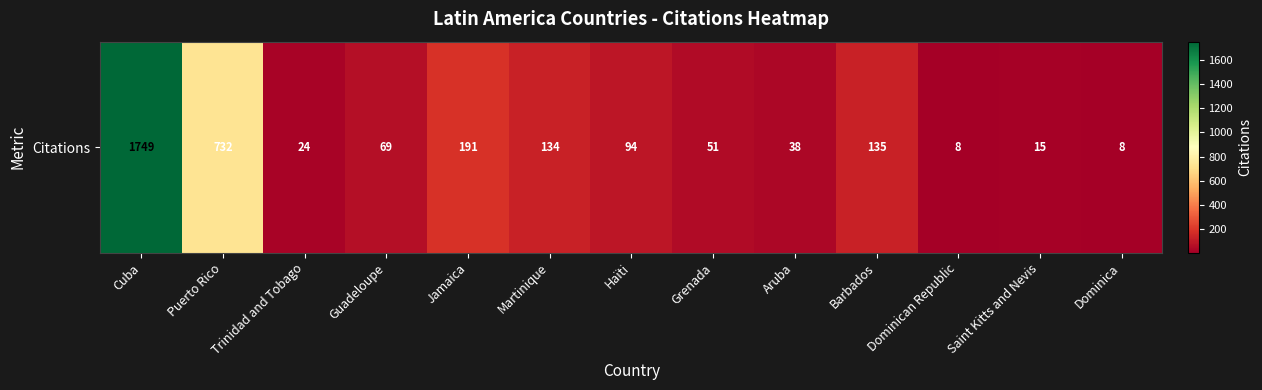

Rank the categories by value from highest to lowest.

Cuba, Puerto Rico, Jamaica, Barbados, Martinique, Haïti, Guadeloupe, Grenada, Aruba, Trinidad and Tobago, Saint Kitts and Nevis, Dominican Republic, Dominica